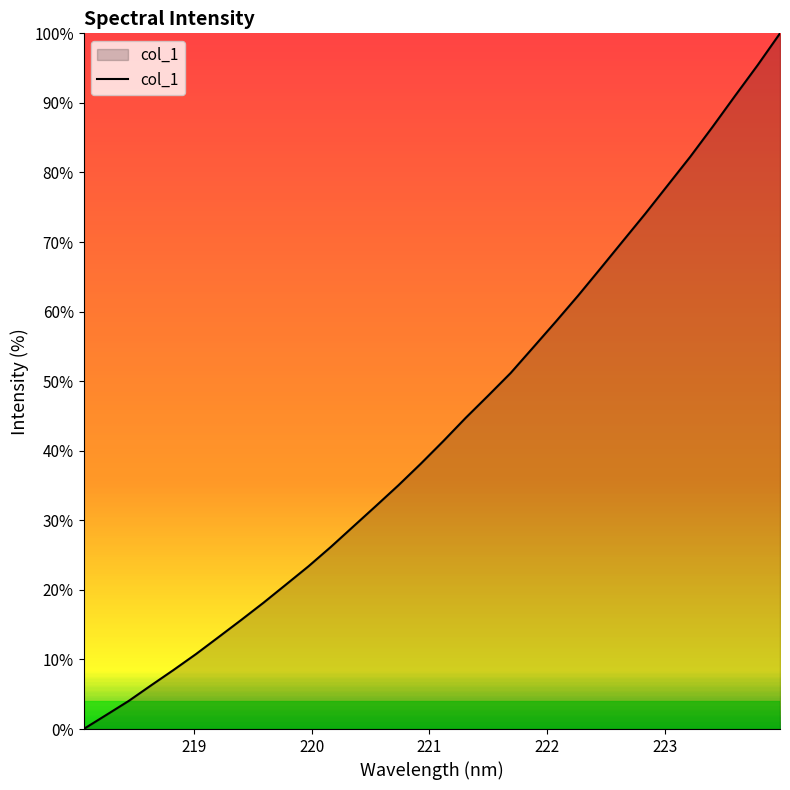

What is the greatest value displayed?

100.0